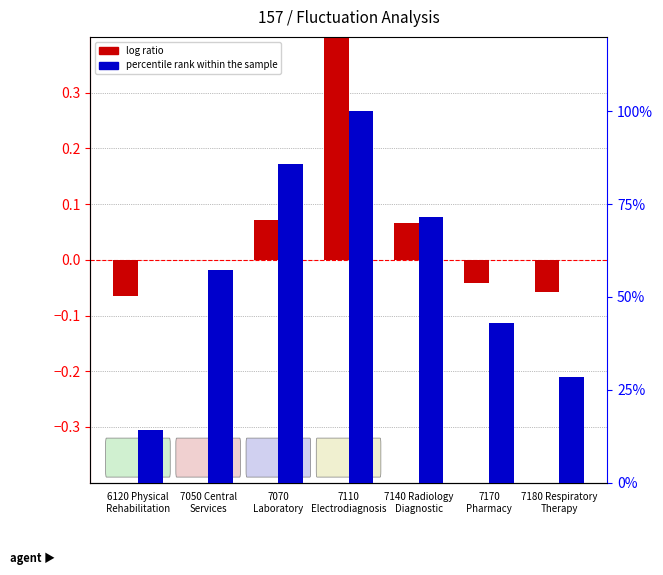

What is the minimum value for log ratio?

-0.1